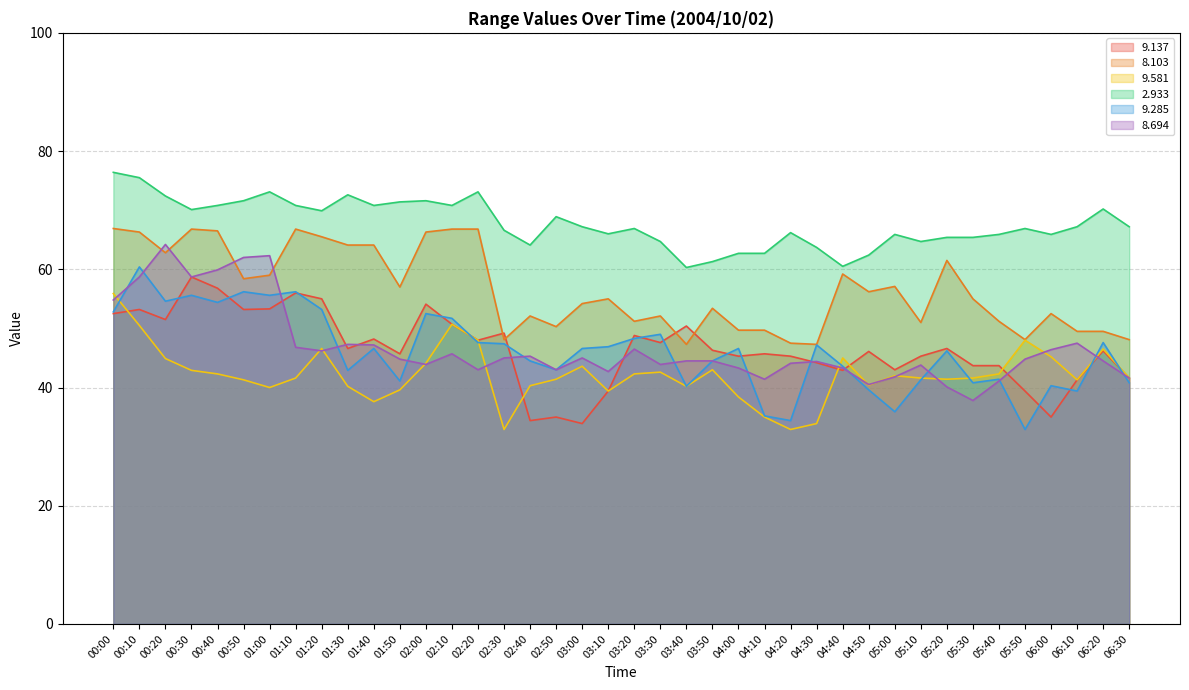

Does the chart have visible grid lines?

Yes